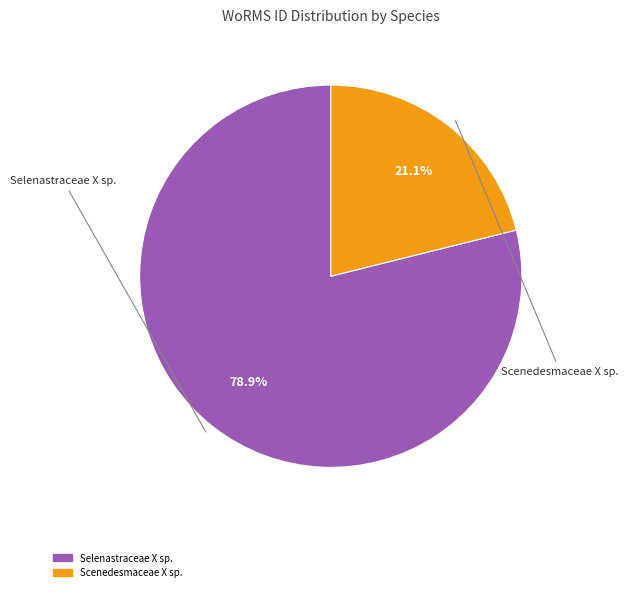

Which has a higher value, Scenedesmaceae X sp. or Selenastraceae X sp.?

Selenastraceae X sp.